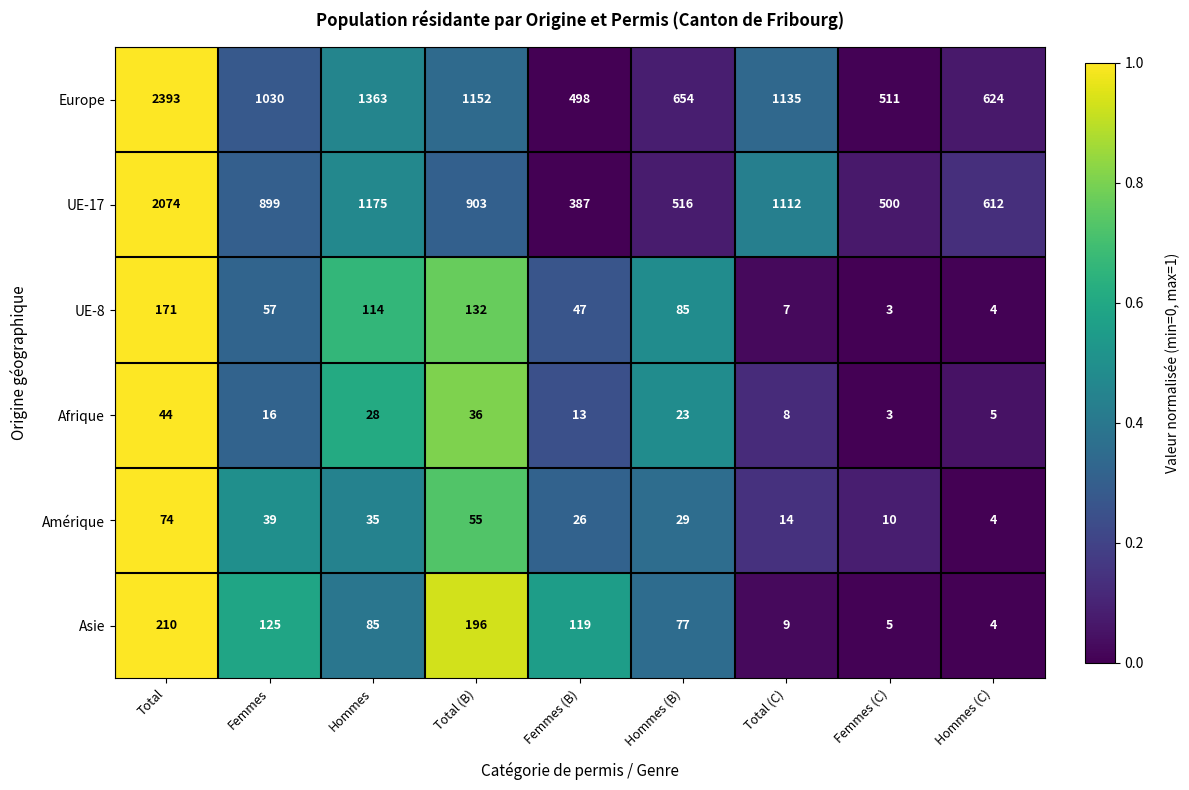

Which series has the largest range (max minus min)?

Europe